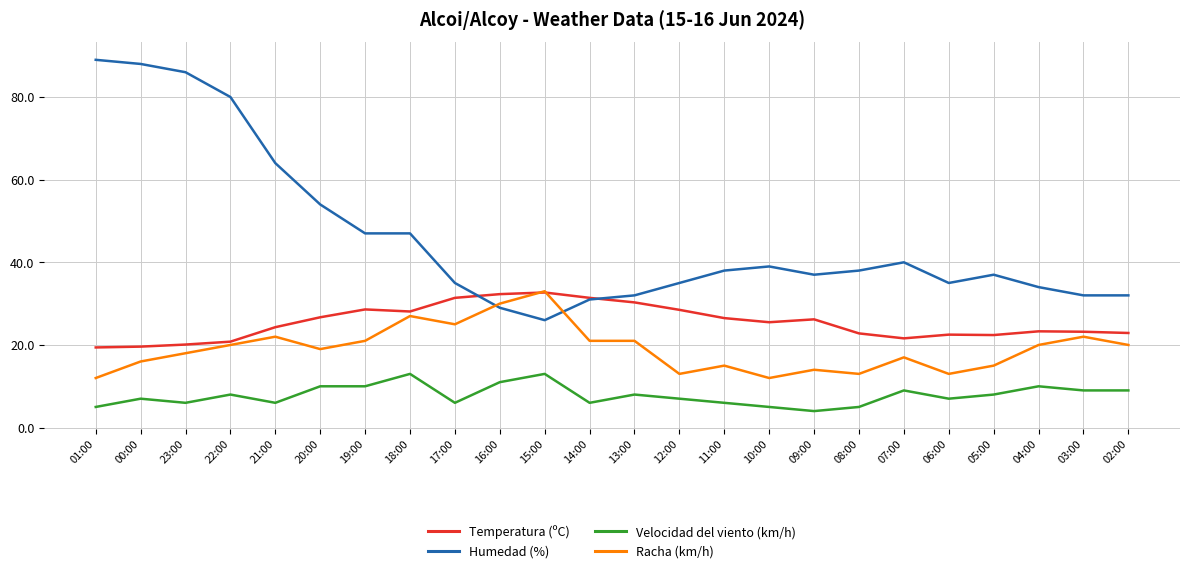

What is the spread (max minus min) of values at 05:00?

29.0